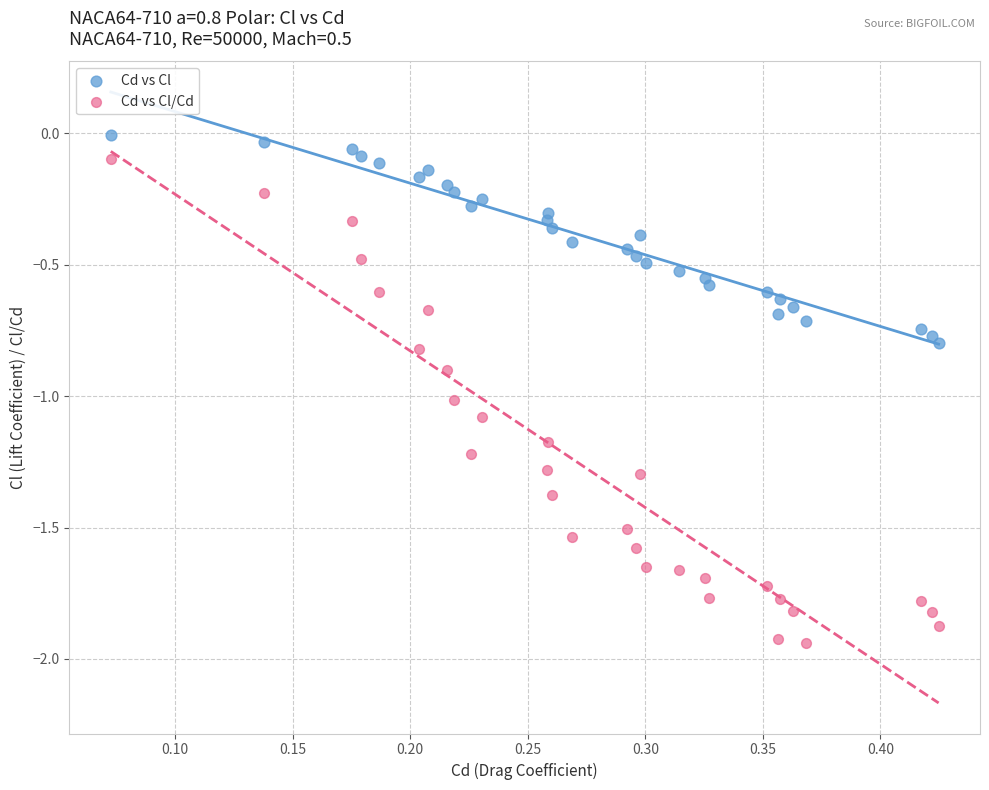

Which series contains the highest Y value?

Cd vs Cl